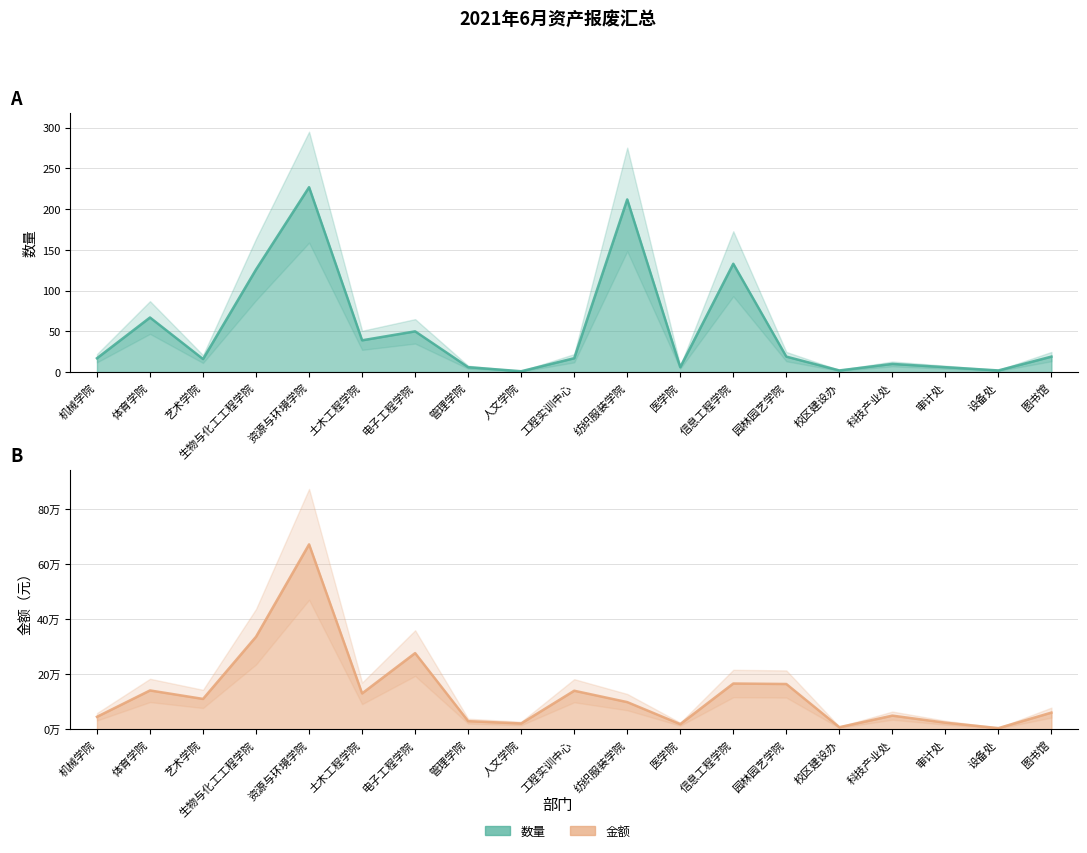

Reading right to left, transcribe all the data shown in this chart.

数量: 19.0	2.0	6.0	10.0	2.0	19.0	133.0	6.0	212.0	17.0	1.0	6.0	50.0	39.0	227.0	126.0	16.0	67.0	17.0
金额: 60393.5	4100.0	23780.0	49390.0	7400.0	164120.0	165850.0	18490.0	98445.6	139720.0	21000.0	29400.0	276150.0	130035.0	670516.0	335638.5	110016.0	140765.0	45152.8